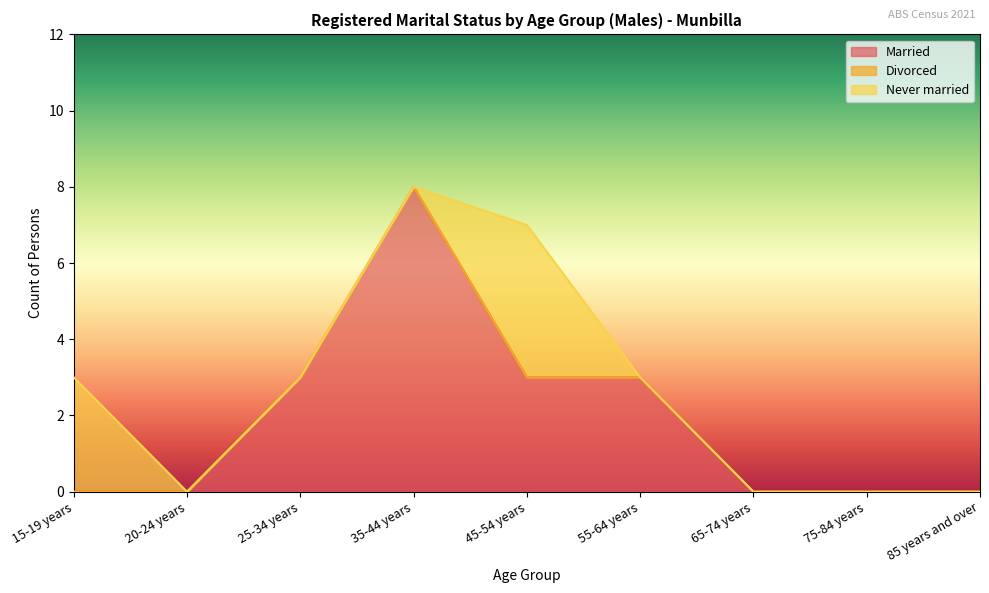

True or false: Never married and Divorced cross at least once.

False